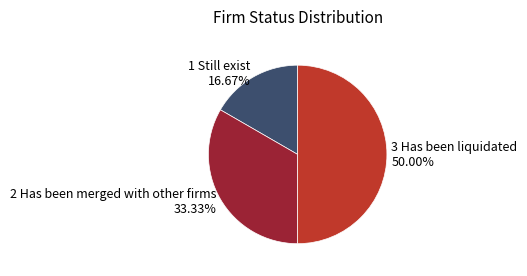

Approximately how many times larger is the value at 2 Has been merged with other firms 33.33% compared to 3 Has been liquidated 50.00%?

0.7